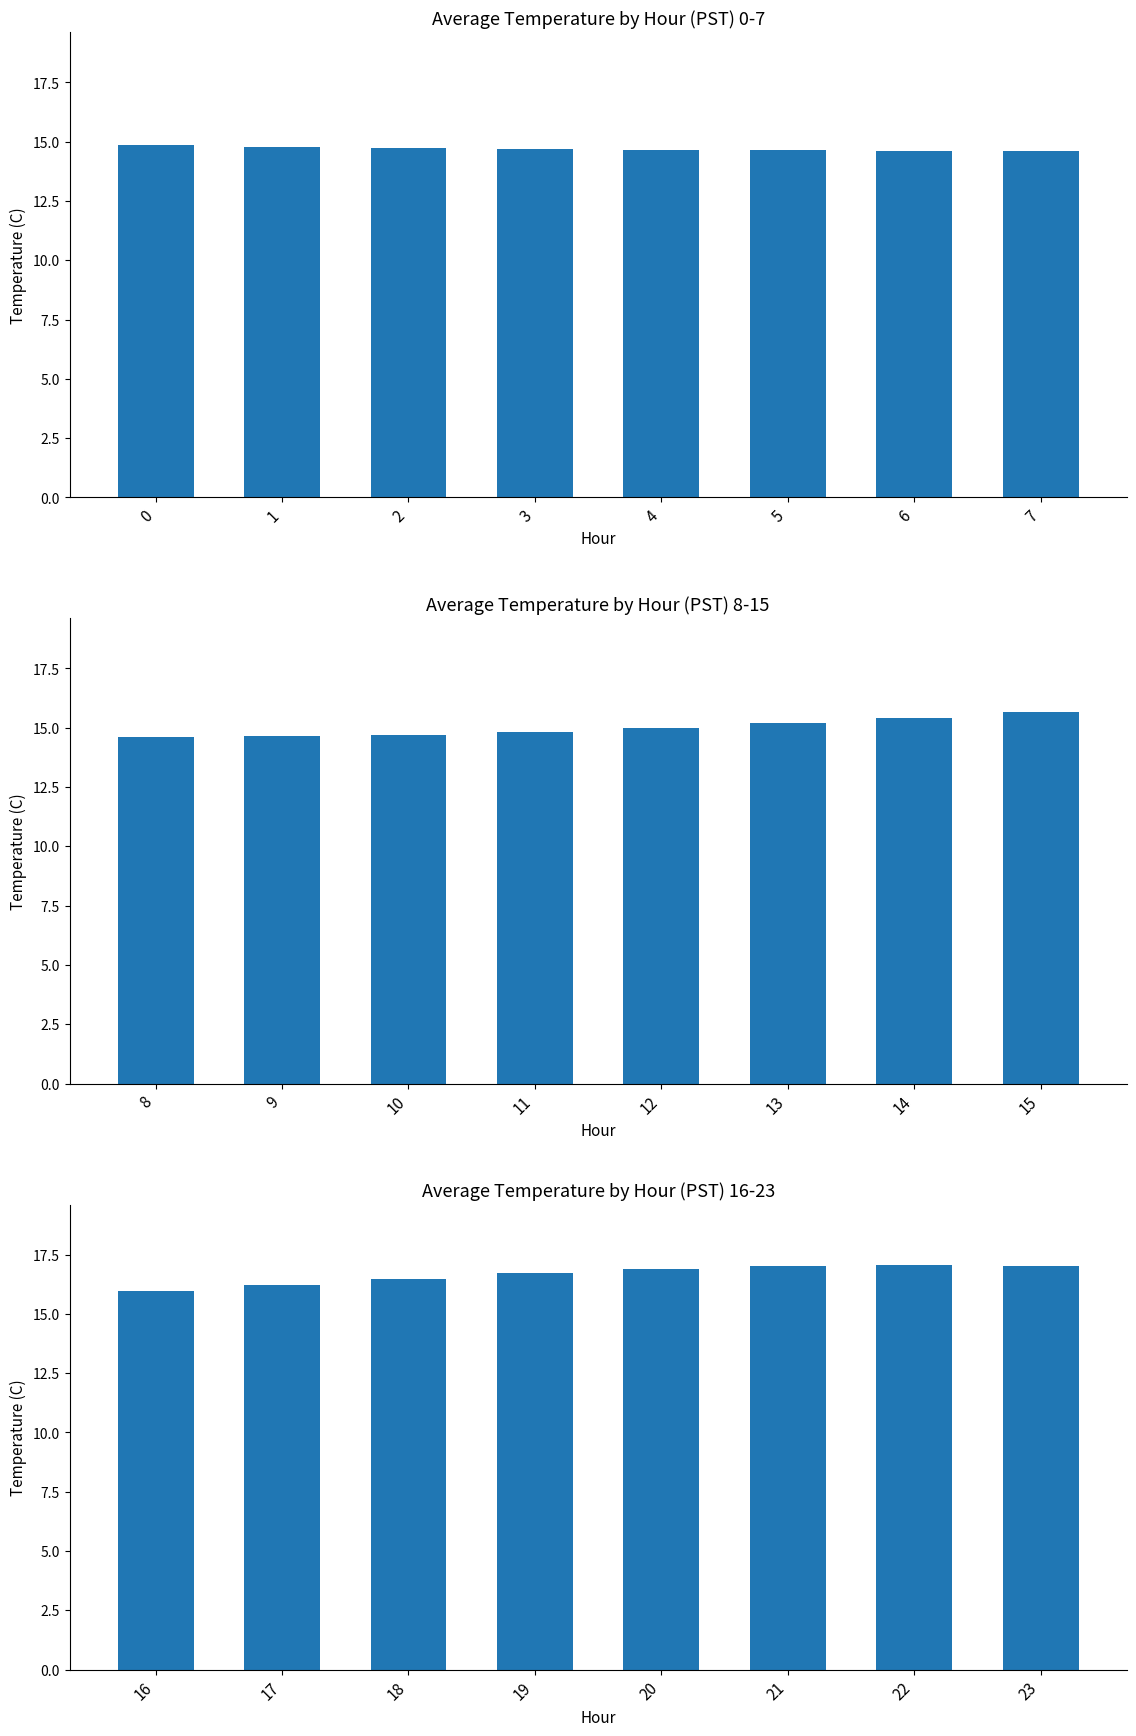

What is the value of the 4th bar from the left?

16.7